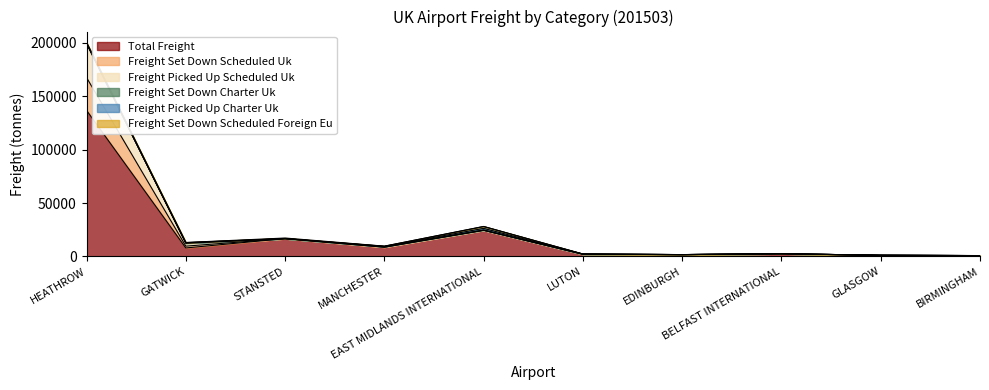

Does the chart display data point markers on the line(s)?

No